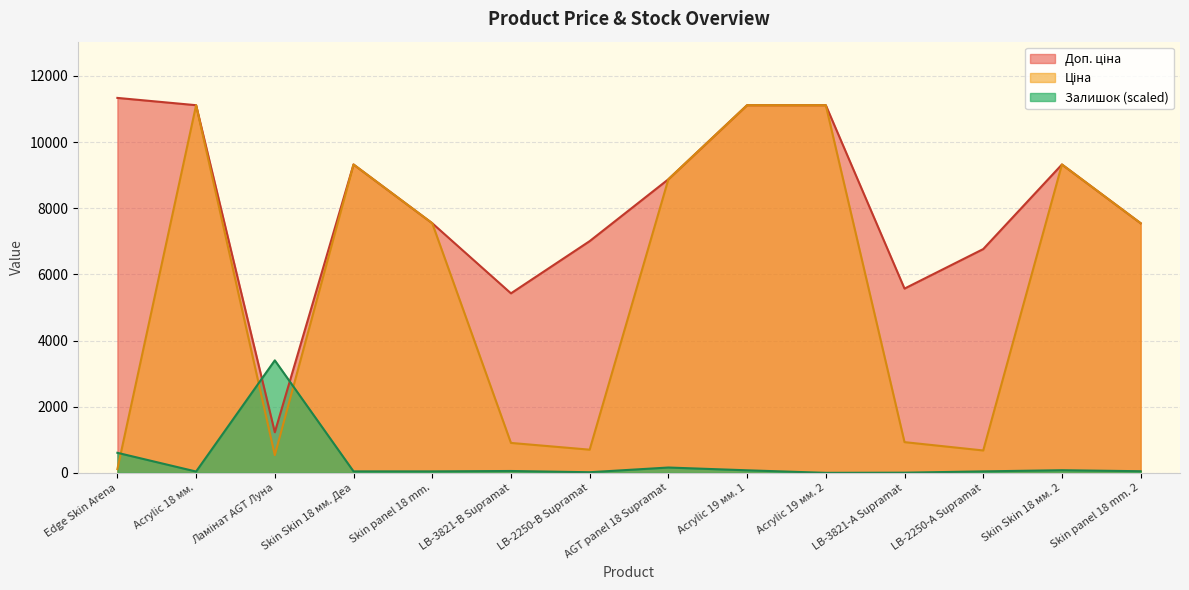

How many series are shown in this chart?

3